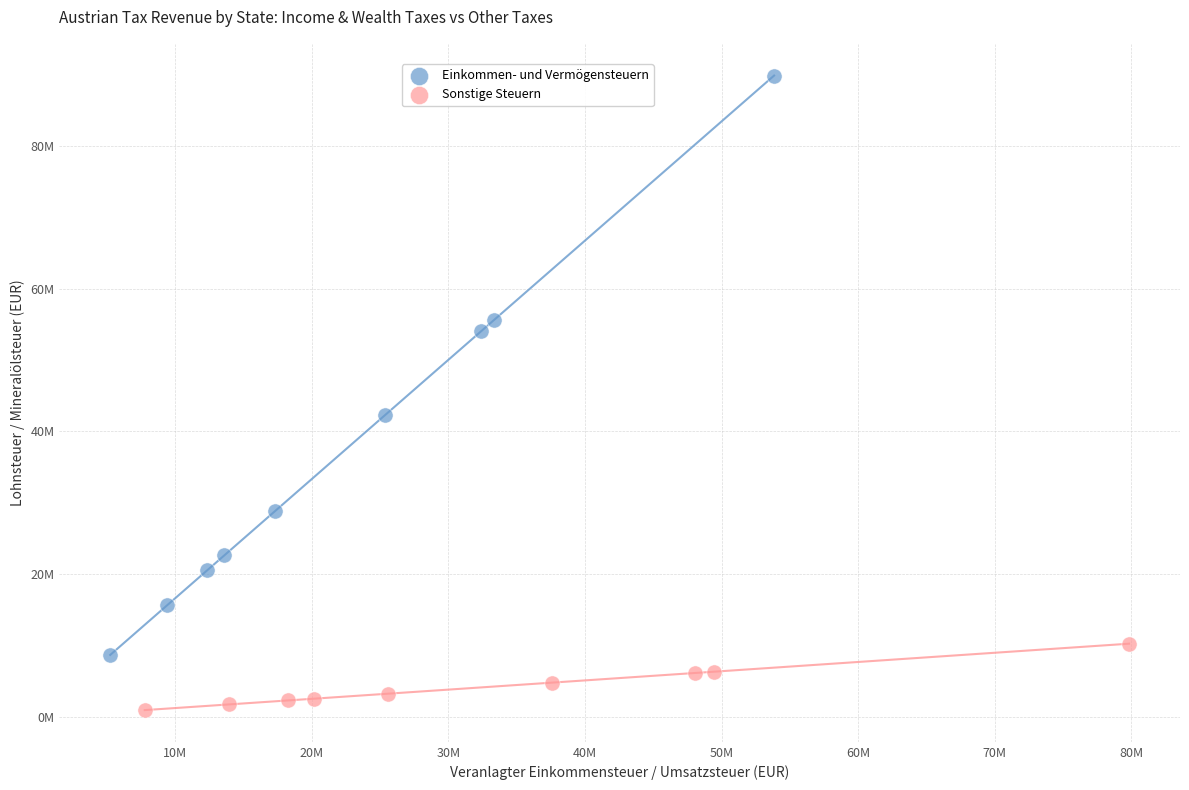

Which series has the widest spread of Y values?

Einkommen- und Vermögensteuern